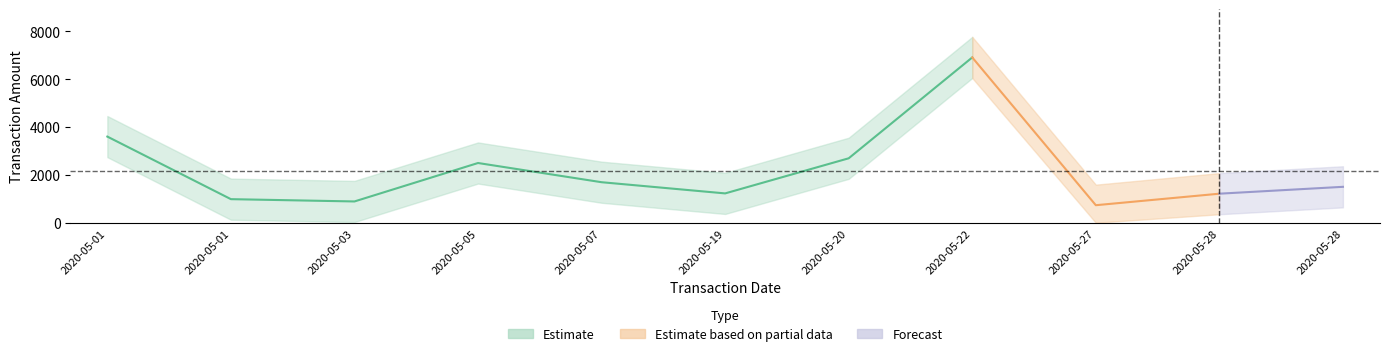

True or false: Estimate based on partial data and Forecast cross at least once.

False